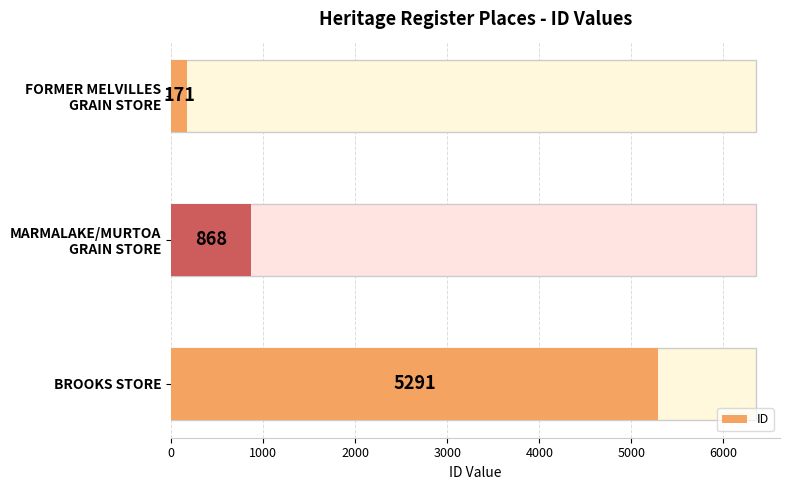

What is the change in value from FORMER MELVILLES GRAIN STORE to MARMALAKE/MURTOA GRAIN STORE?

+697